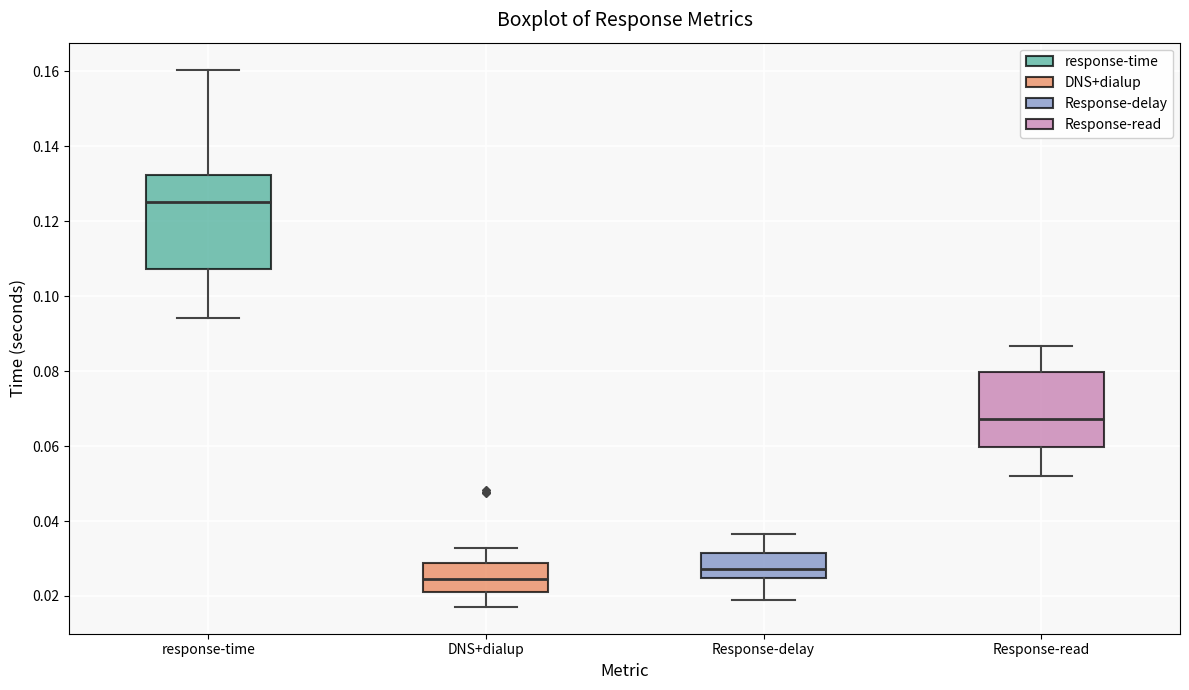

Where does the lower whisker of the box for Response-delay end on the y-axis? The values are not printed on the chart, so give them approximately, as read against the axis.

0.020